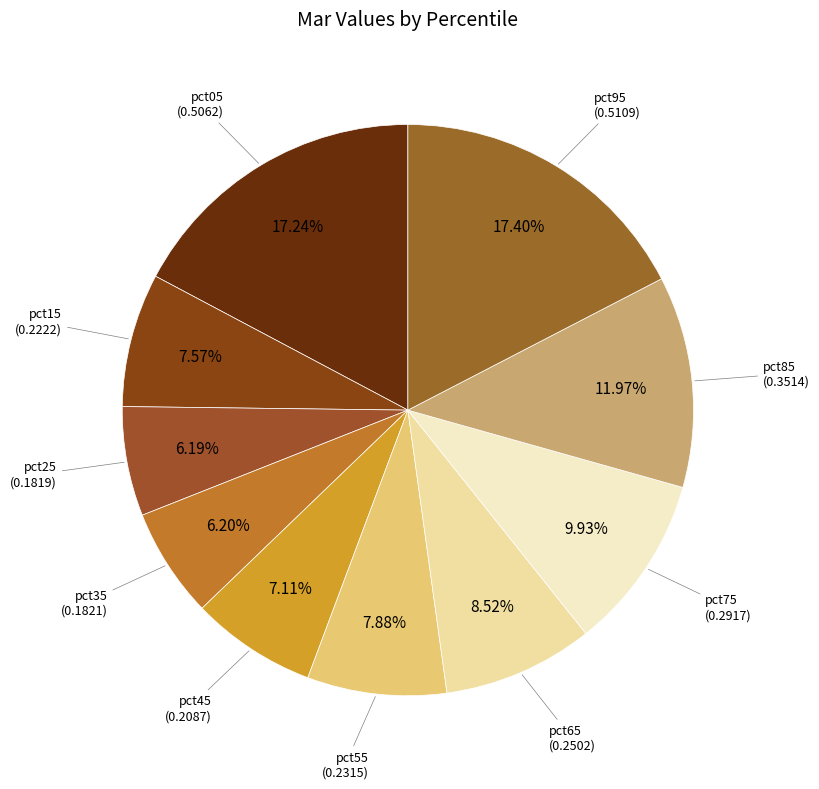

How many slices are in this pie chart?

10